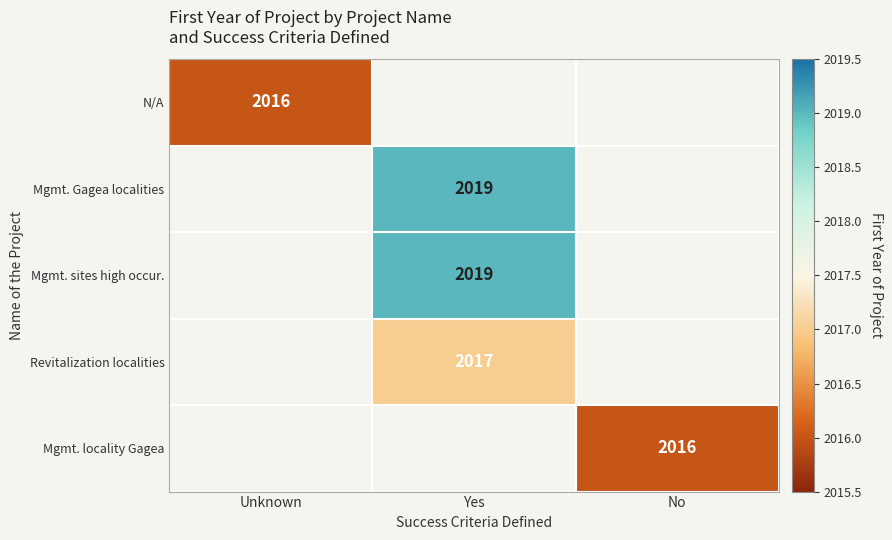

The value of Mgmt. sites high occur. at Yes is 2019. True or false?

True